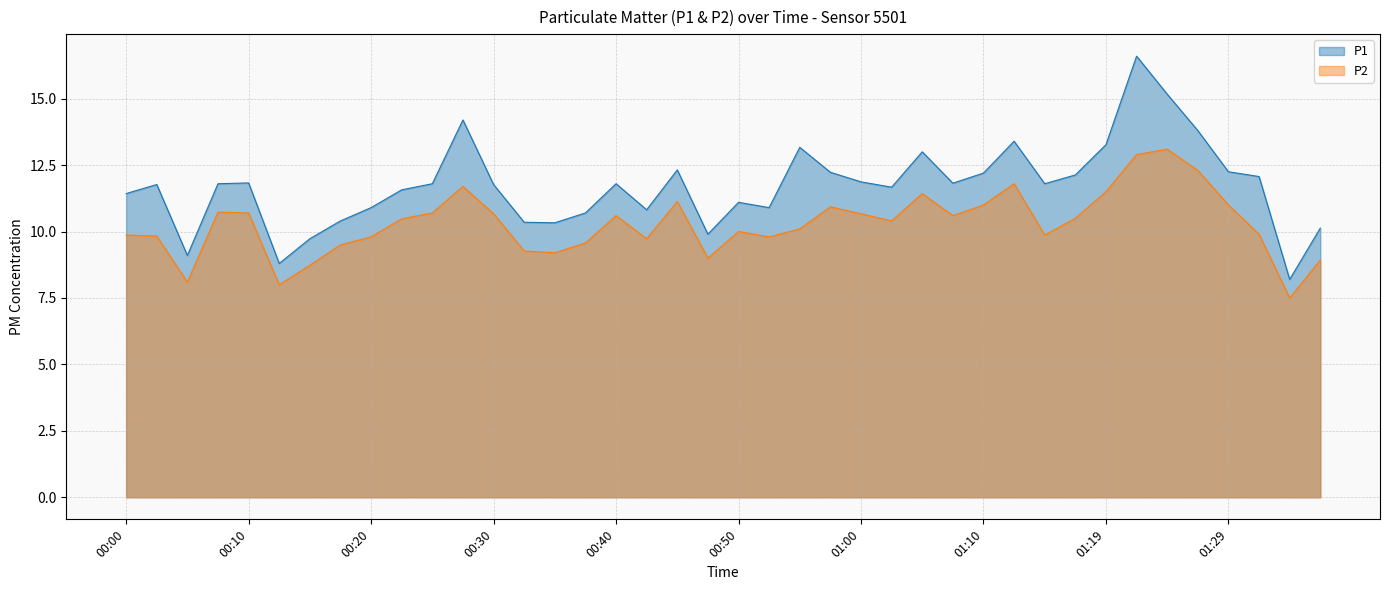

What are all the series names shown in the legend?

P1, P2